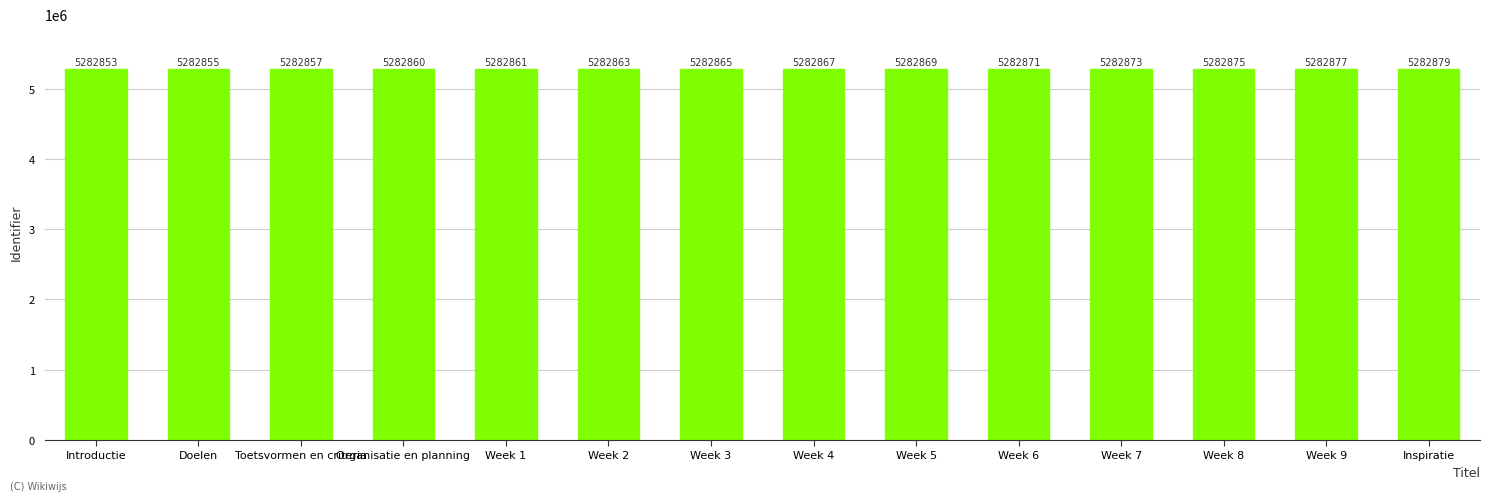

List the labels in order of value, smallest first.

Introductie, Doelen, Toetsvormen en criteria, Organisatie en planning, Week 1, Week 2, Week 3, Week 4, Week 5, Week 6, Week 7, Week 8, Week 9, Inspiratie